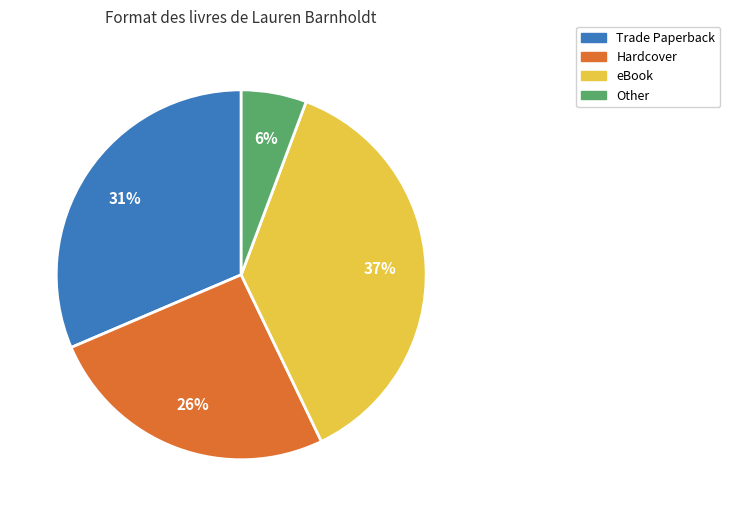

Which has a higher value, Trade Paperback or eBook?

eBook